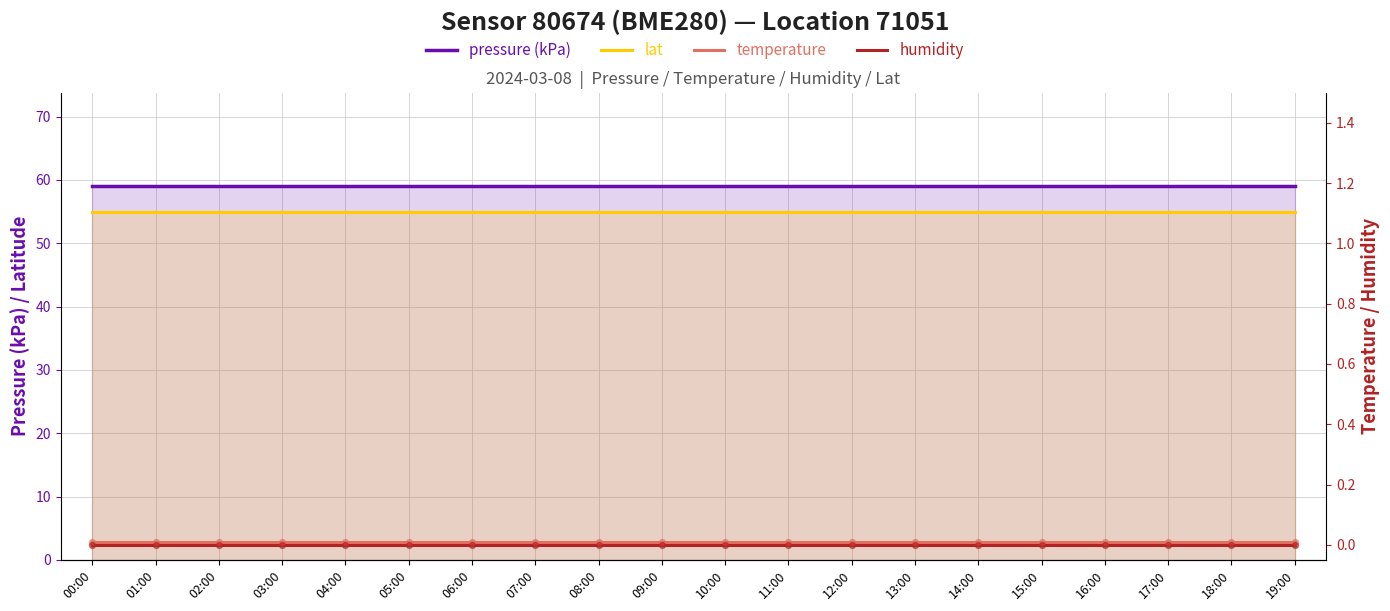

Which series reaches the minimum Y coordinate?

humidity